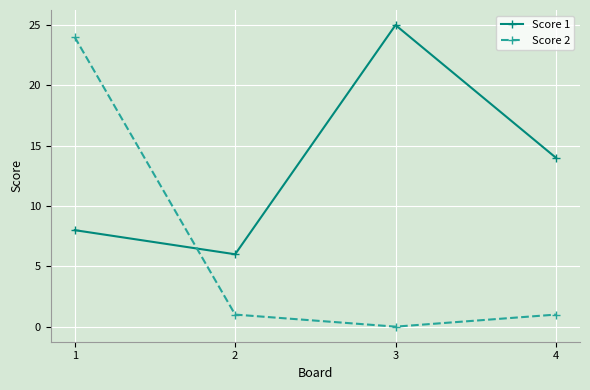

How many times do Score 2 and Score 1 cross each other?

1